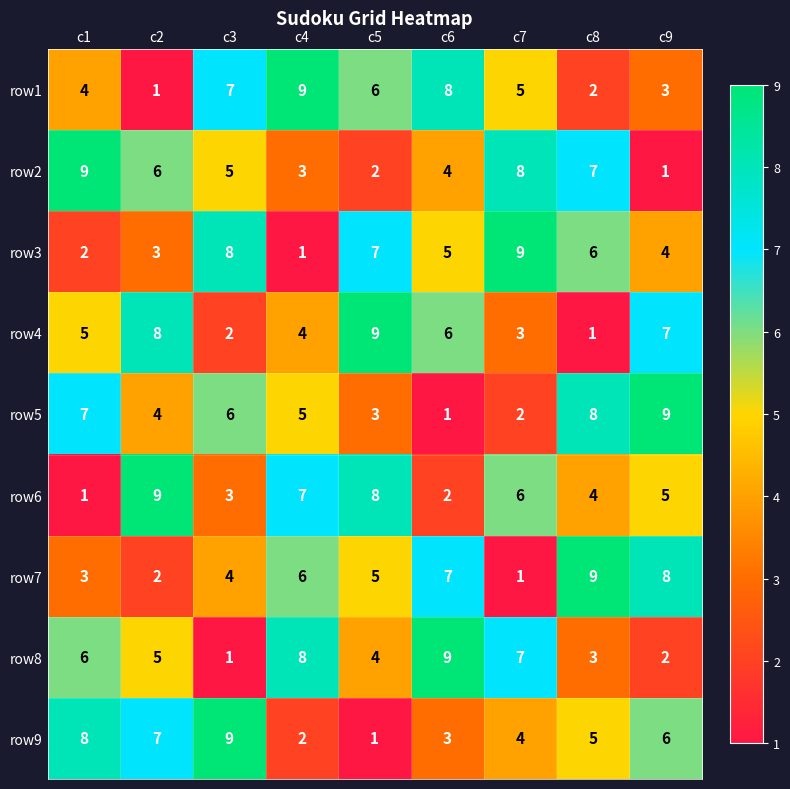

At how many categories does at least one series exceed 2?

9